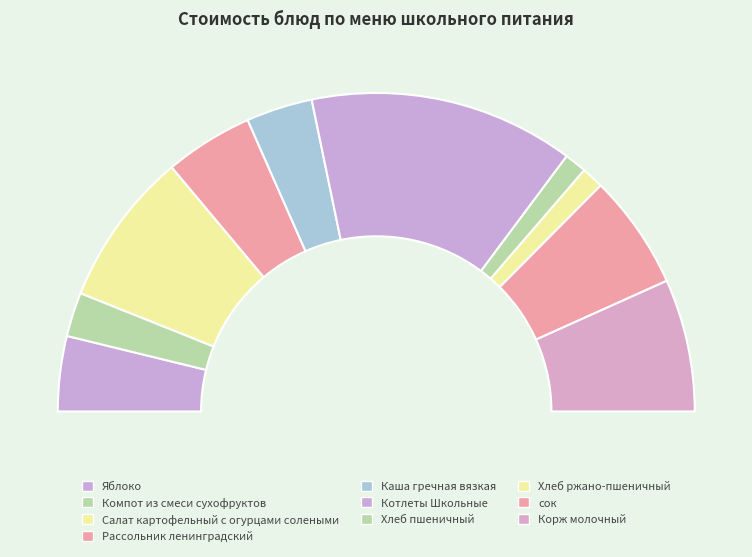

Count the number of slices in the pie.

10